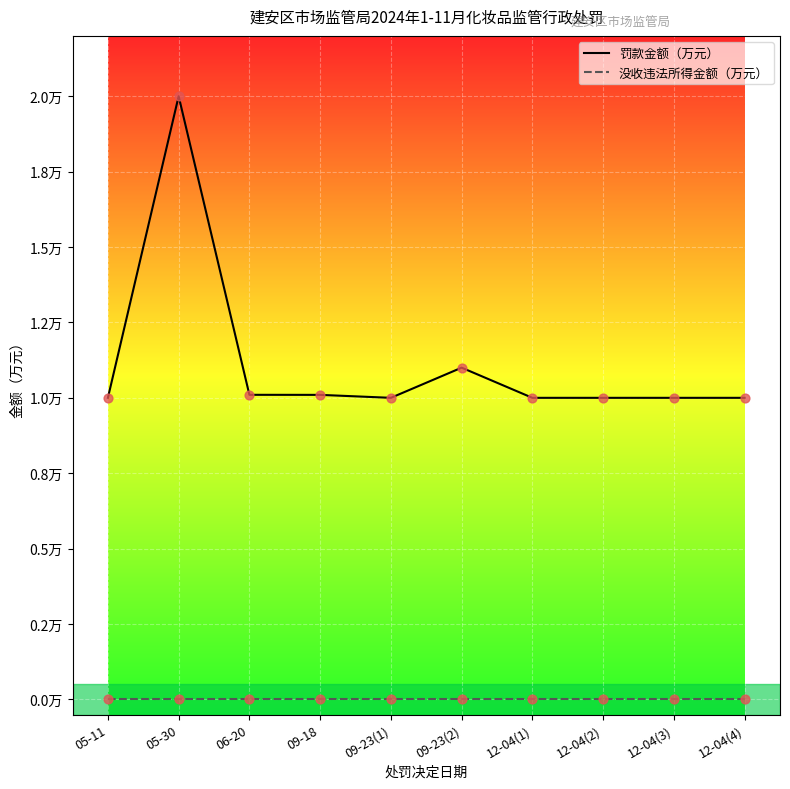

What is the total value across all series at 09-23(1)?

1.0